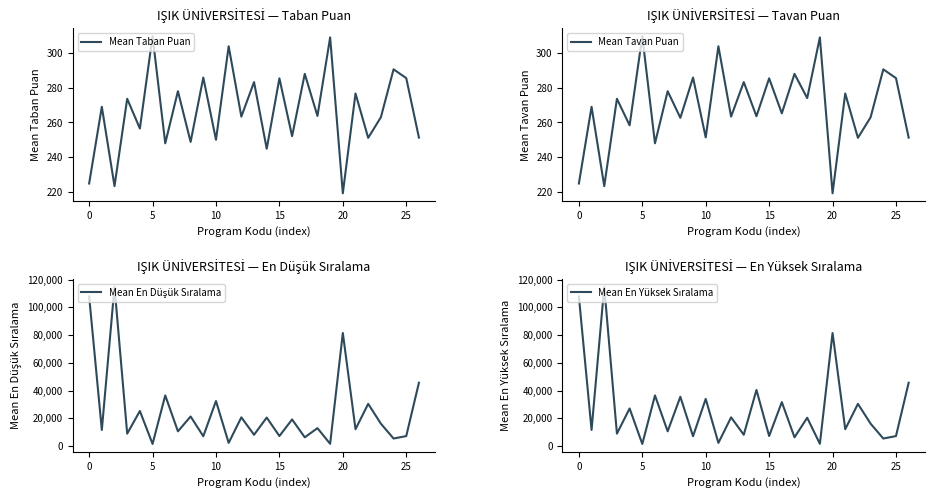

The Mean Taban Puan series shows 285.5 at 25. True or false?

True